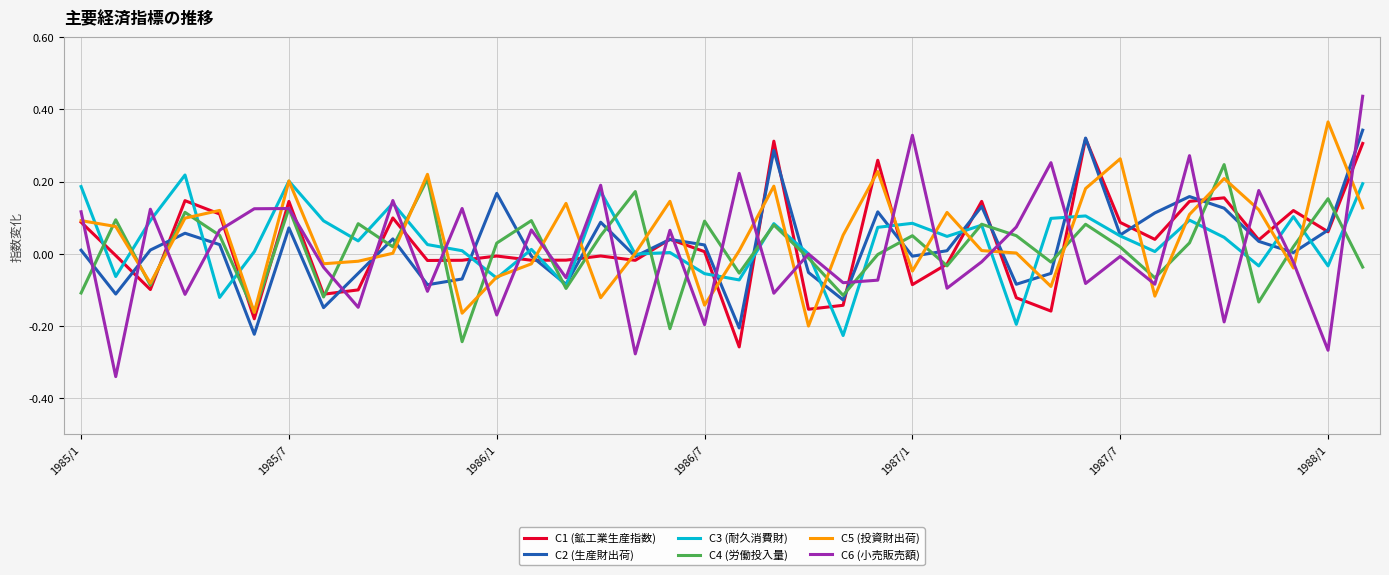

Which series has the widest spread of values?

C6 (小売販売額)